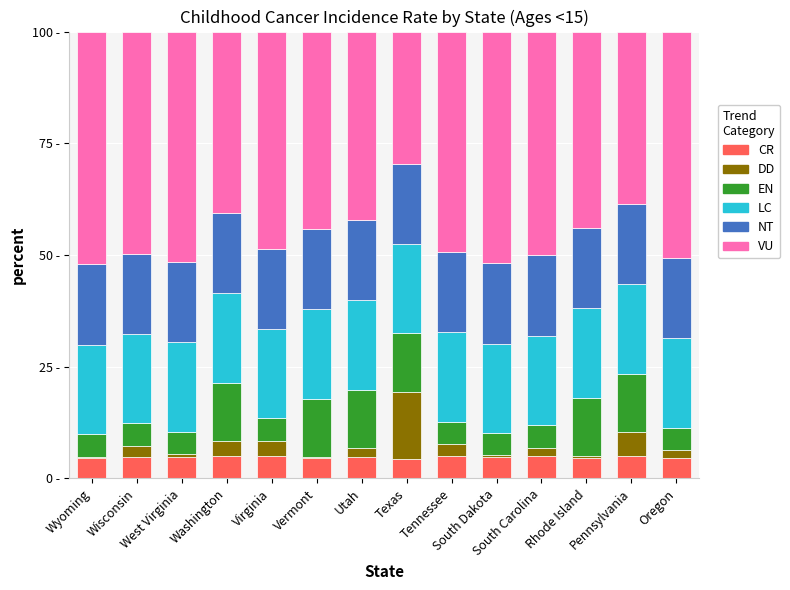

What is the average value of the EN series?

8.4